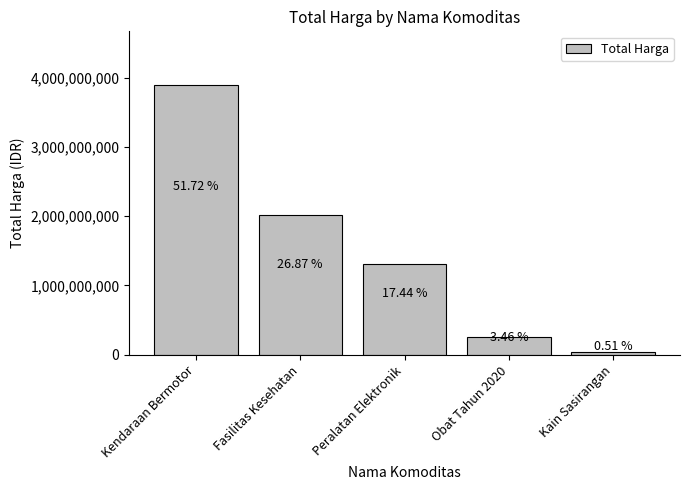

Read the value at Fasilitas Kesehatan.

2020217015